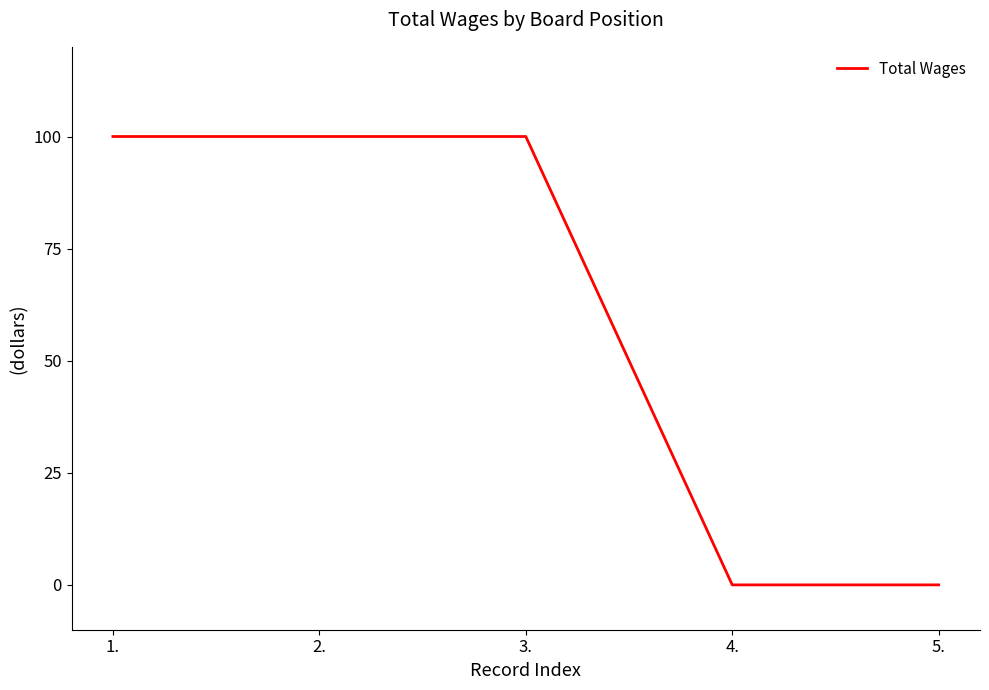

True or false: the data shows 100 at 1..

True